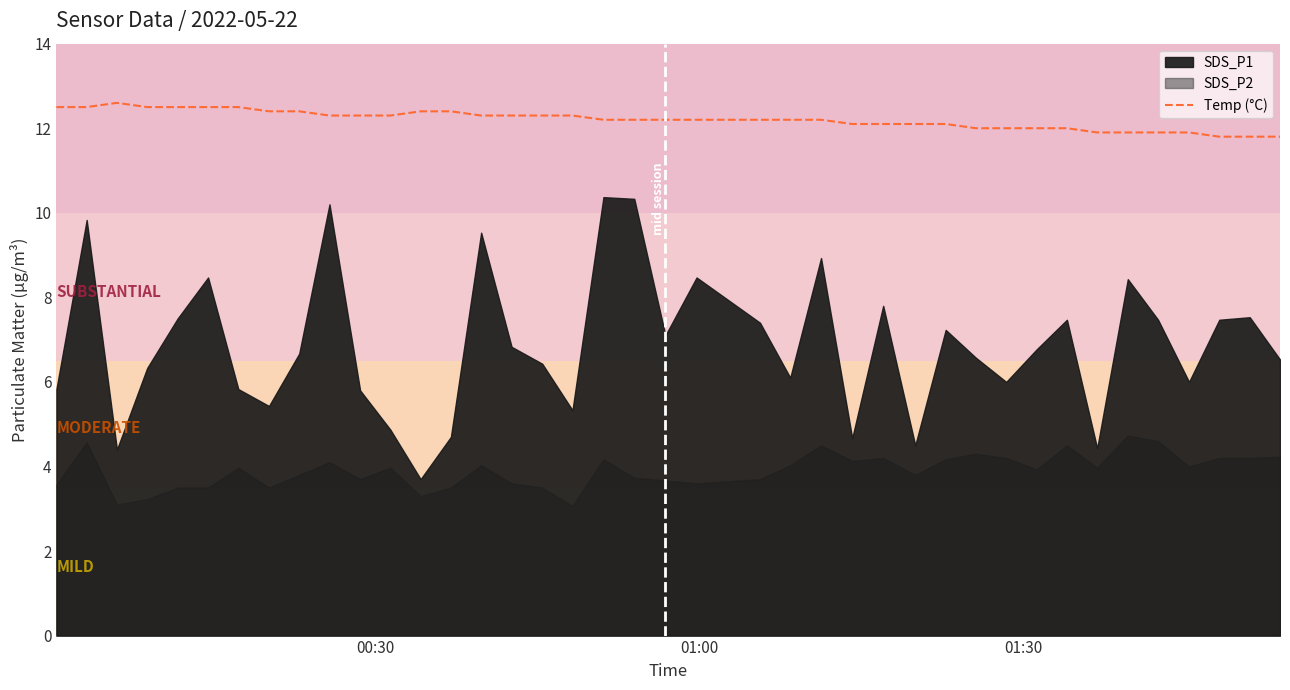

What is the maximum value for Temp (°C)?

12.6